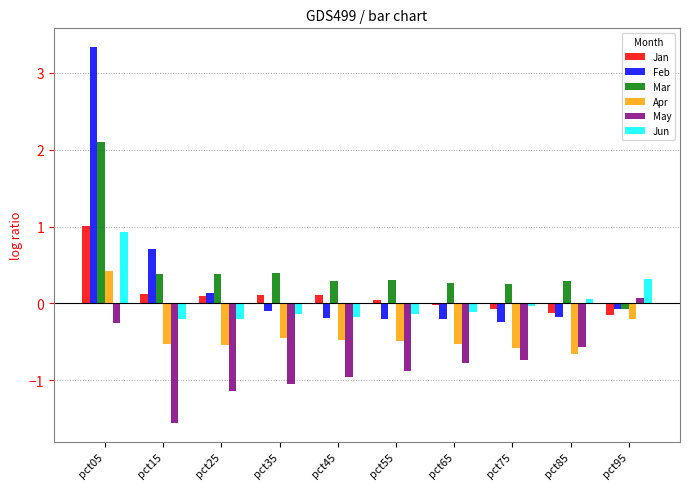

Is it true that Jan equals 0.5 at pct05?

False